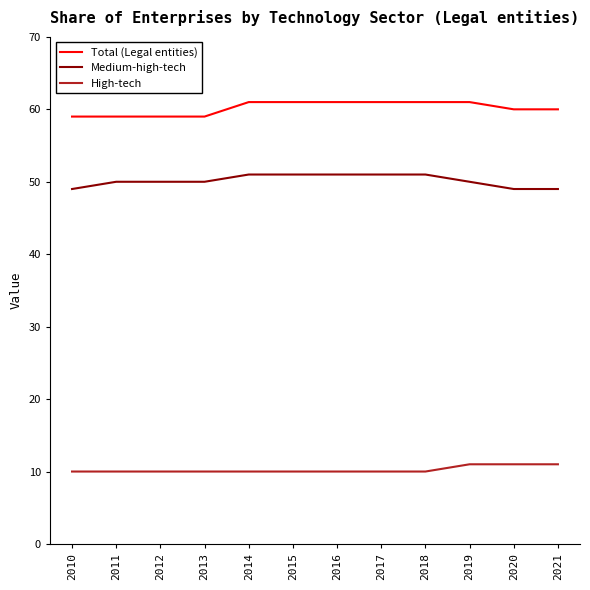

What is the spread (max minus min) of values at 2020?

49